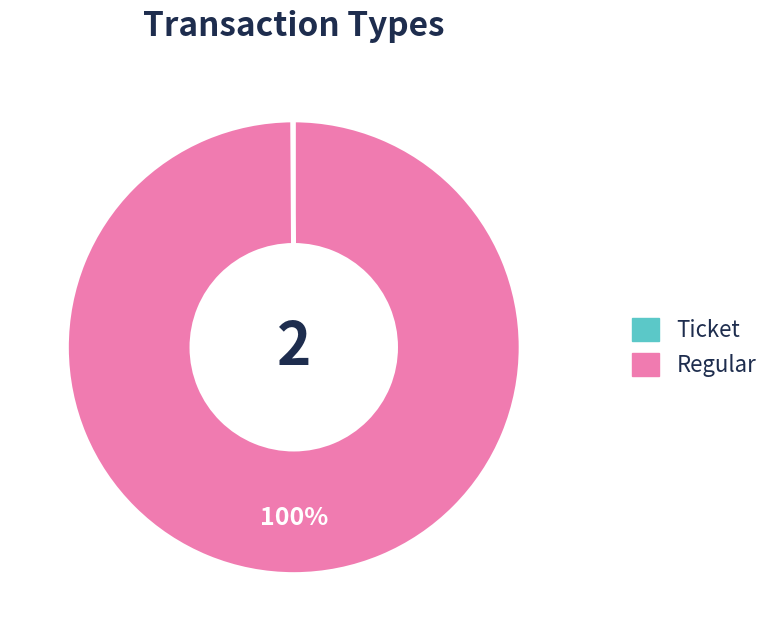

Is it true that Regular is 89% of the pie?

False